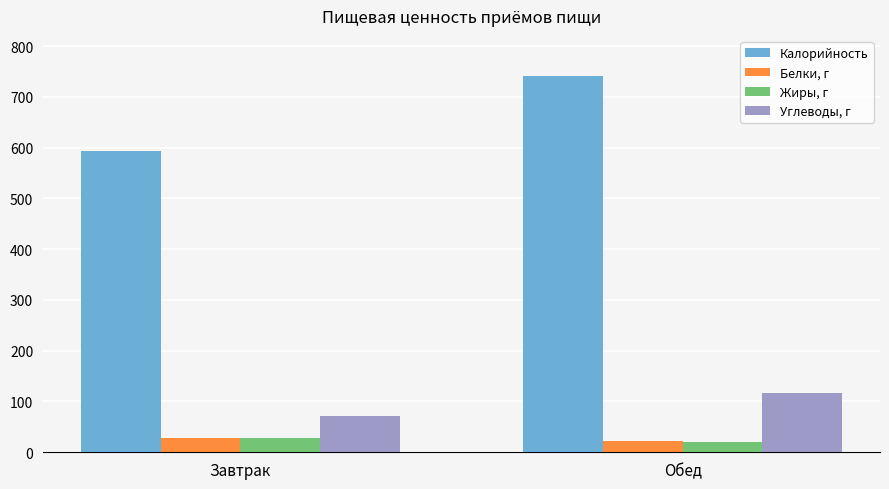

What is the sum of all Жиры, г values?

48.2